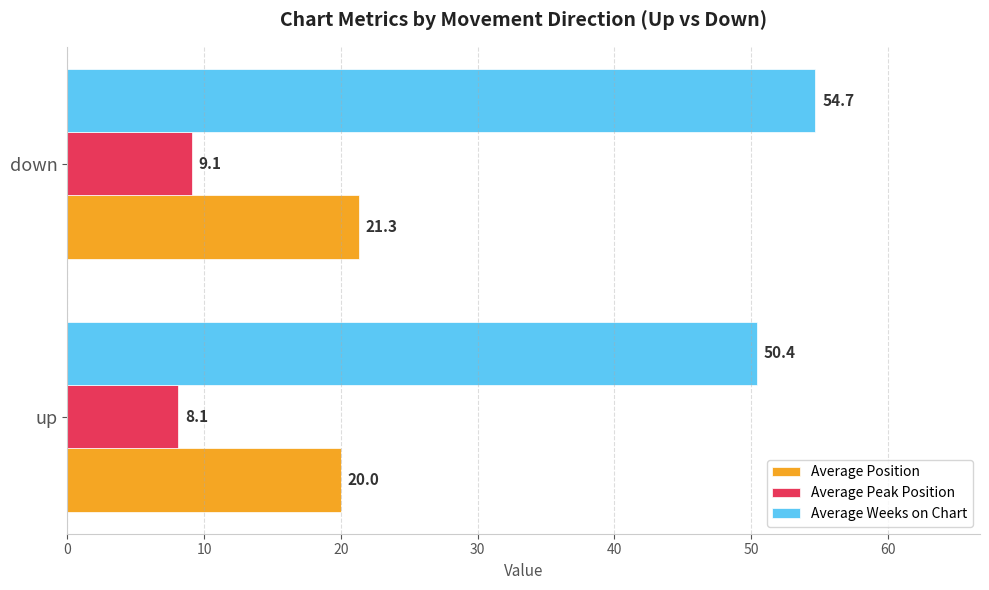

What is the average value of the Average Peak Position series?

8.6